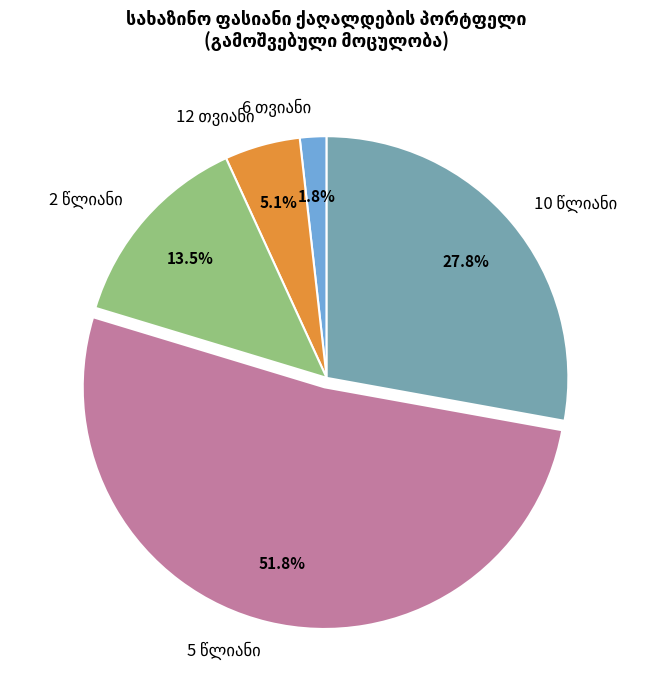

What is the change in value from 6 თვიანი to 10 წლიანი (2028)?

+1141798000